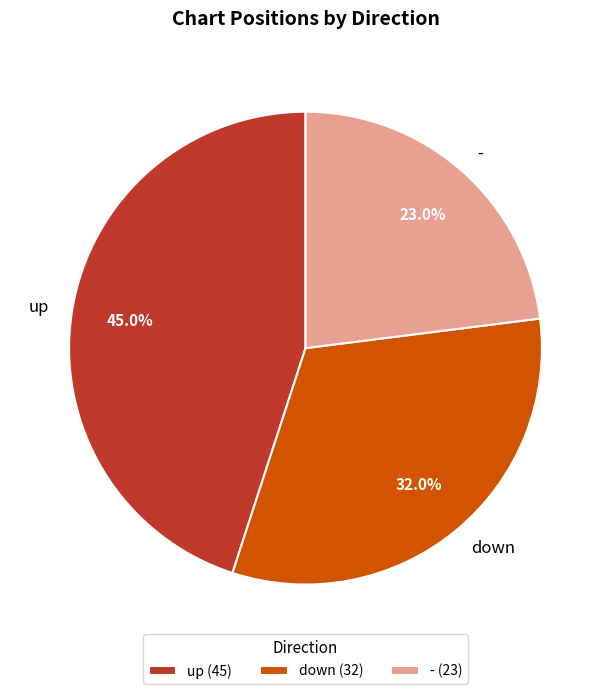

To the nearest percent, what is the difference between the - and down slice percentages?

9%